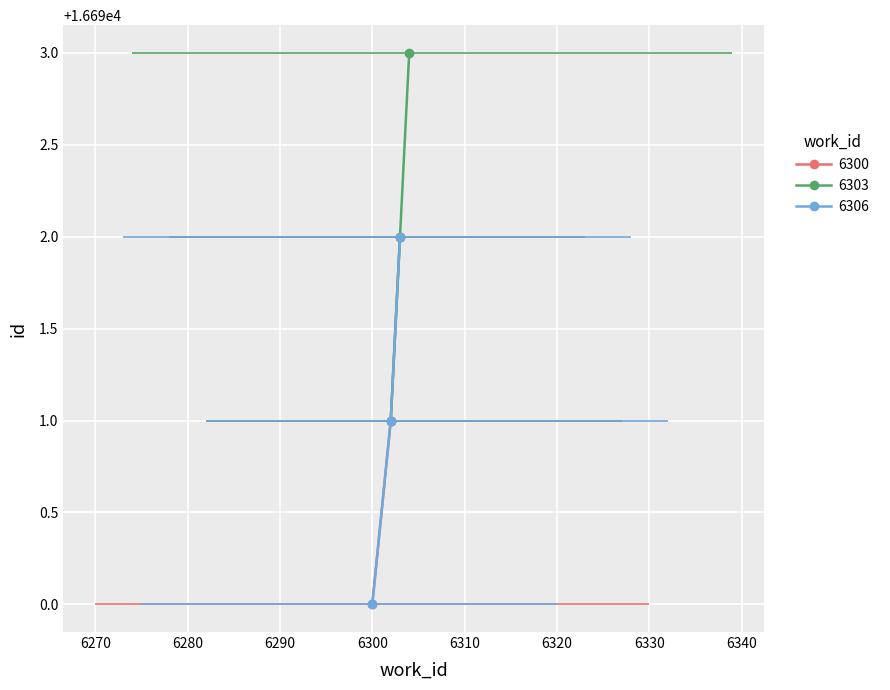

At which label does id_main reach its peak?

16697